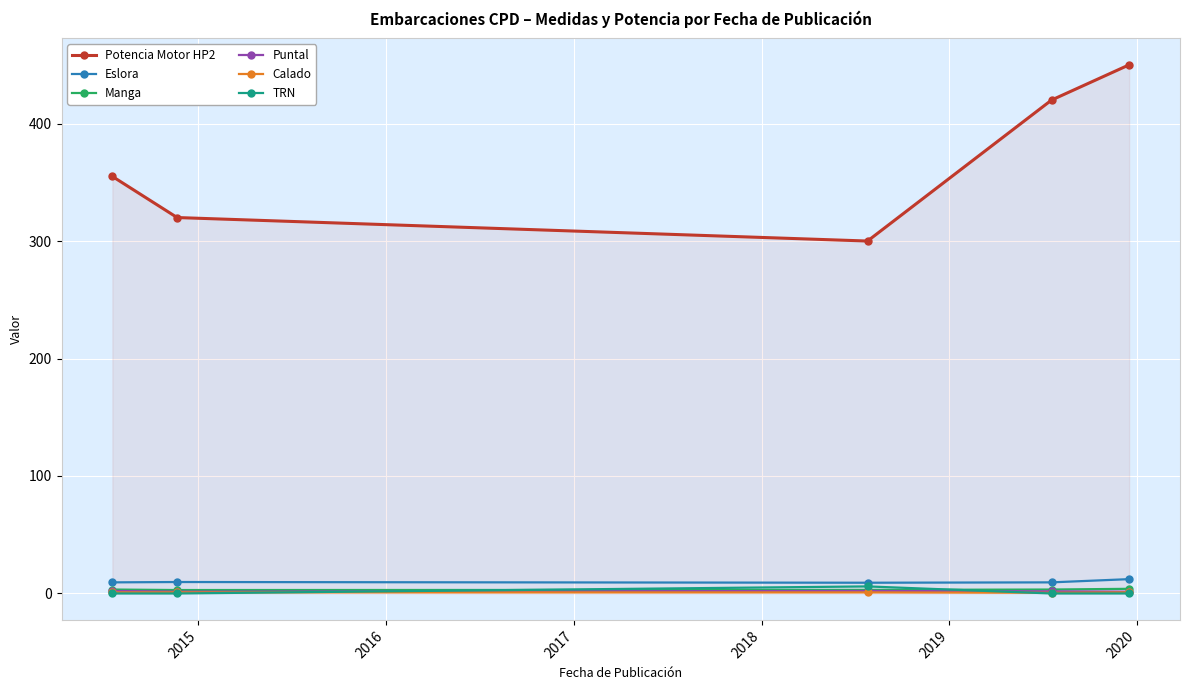

True or false: Manga and Potencia Motor HP2 intersect in this chart.

False